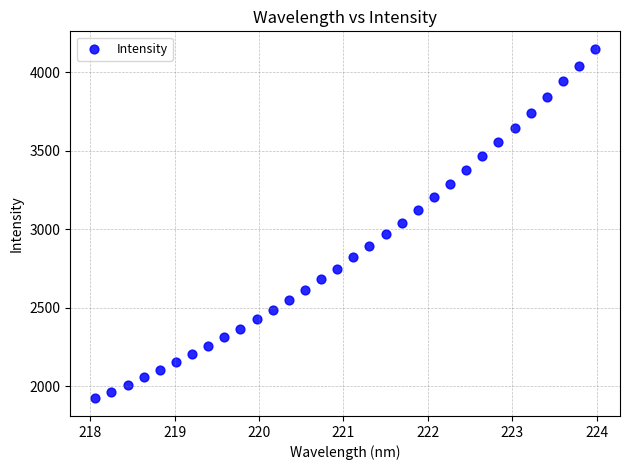

What is the range of X values (max minus min)?

5.9